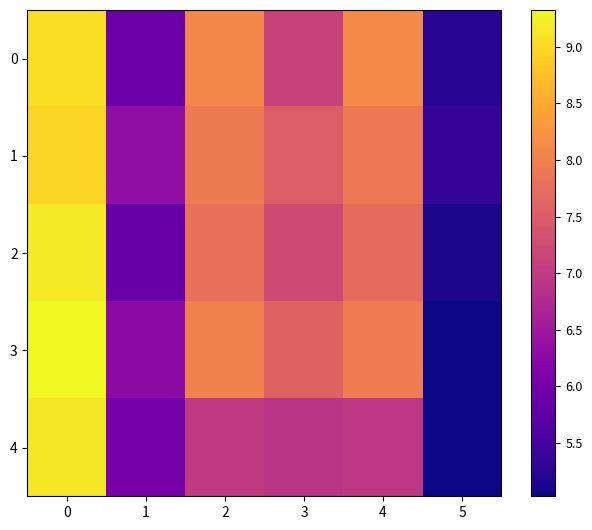

Which category has the lowest value across all series?

5